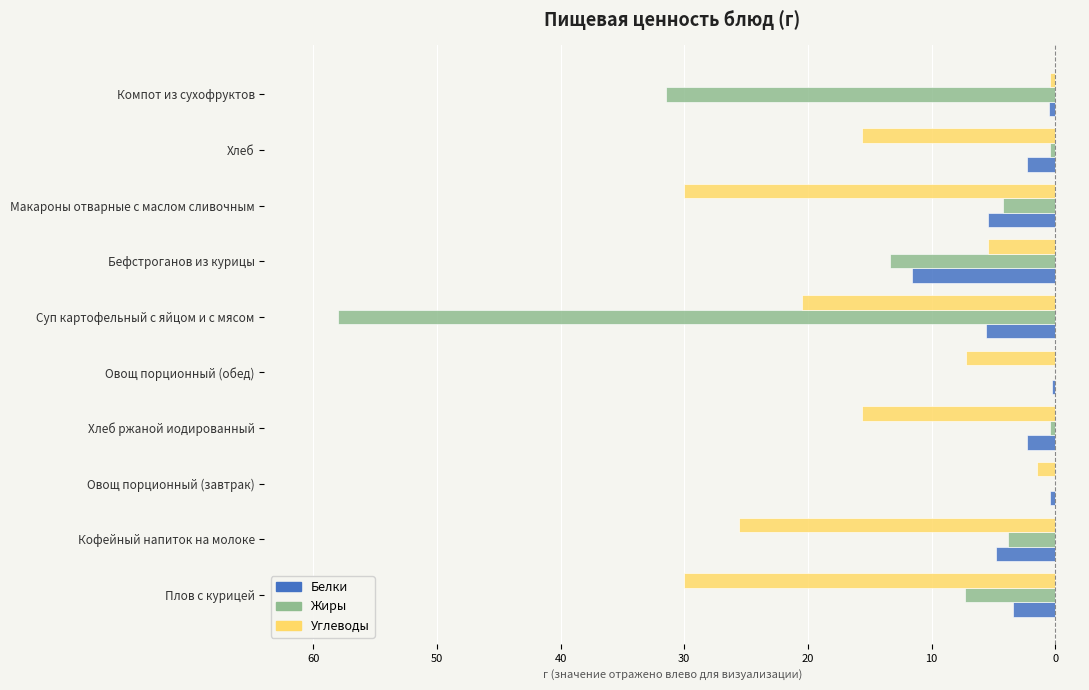

Reading left to right, list all the values displayed in this chart.

Белки: -3.4	-4.8	-0.4	-2.3	-0.3	-5.6	-11.6	-5.4	-2.3	-0.5
Жиры: -7.3	-3.8	0.0	-0.4	0.0	-58.0	-13.4	-4.2	-0.4	-31.5
Углеводы: -30.0	-25.6	-1.5	-15.6	-7.2	-20.5	-5.4	-30.0	-15.6	-0.4